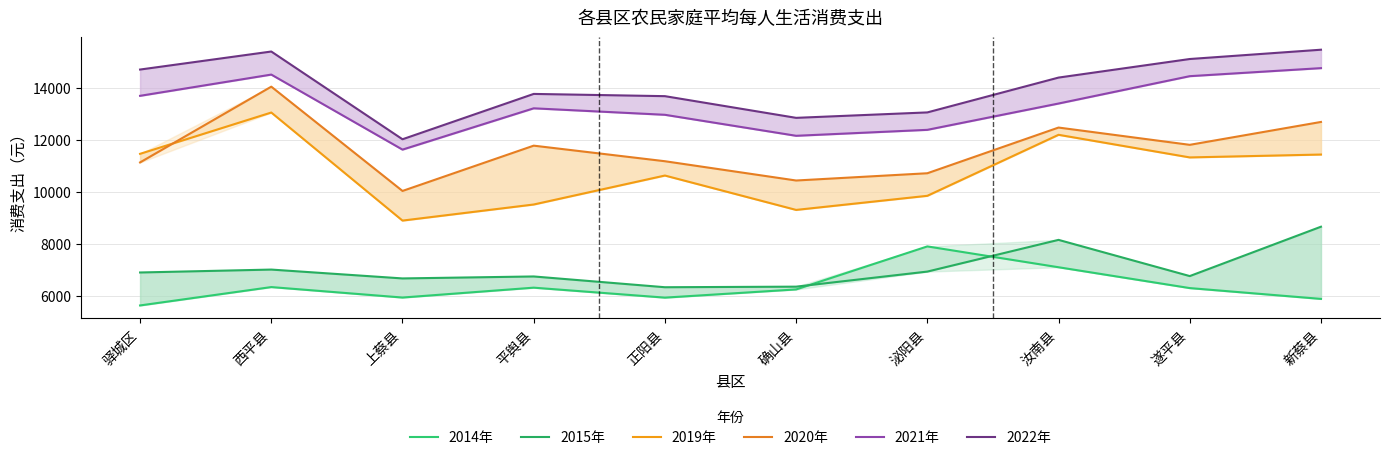

What is the approximate value of 2014年 at 泌阳县?

7898.8